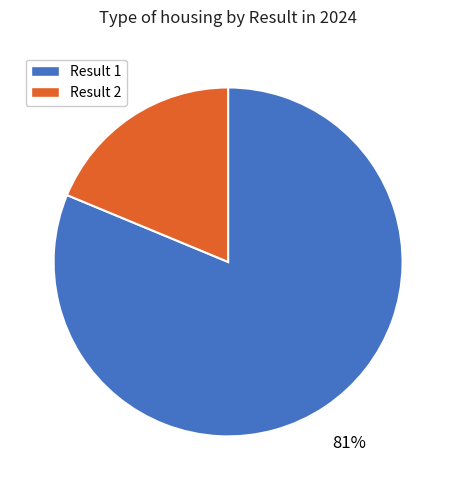

To the nearest percent, what is the average slice percentage?

50%